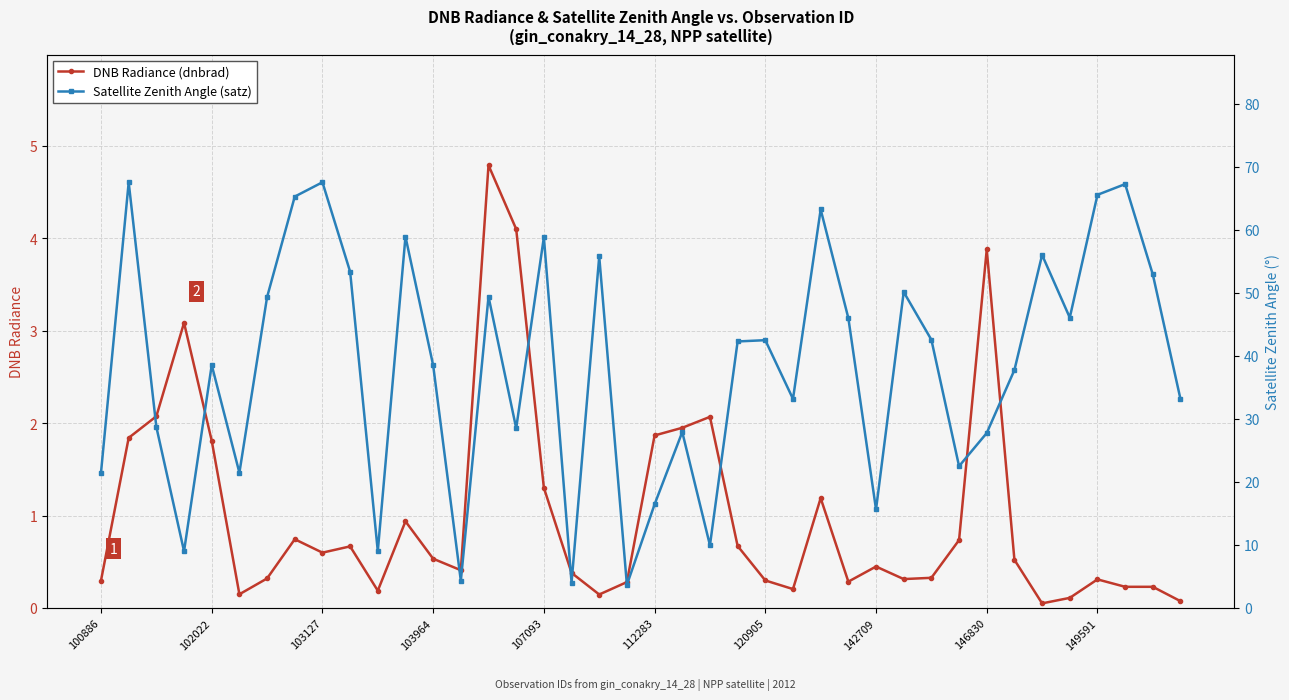

What is the highest value of the DNB Radiance (dnbrad) series?

4.8